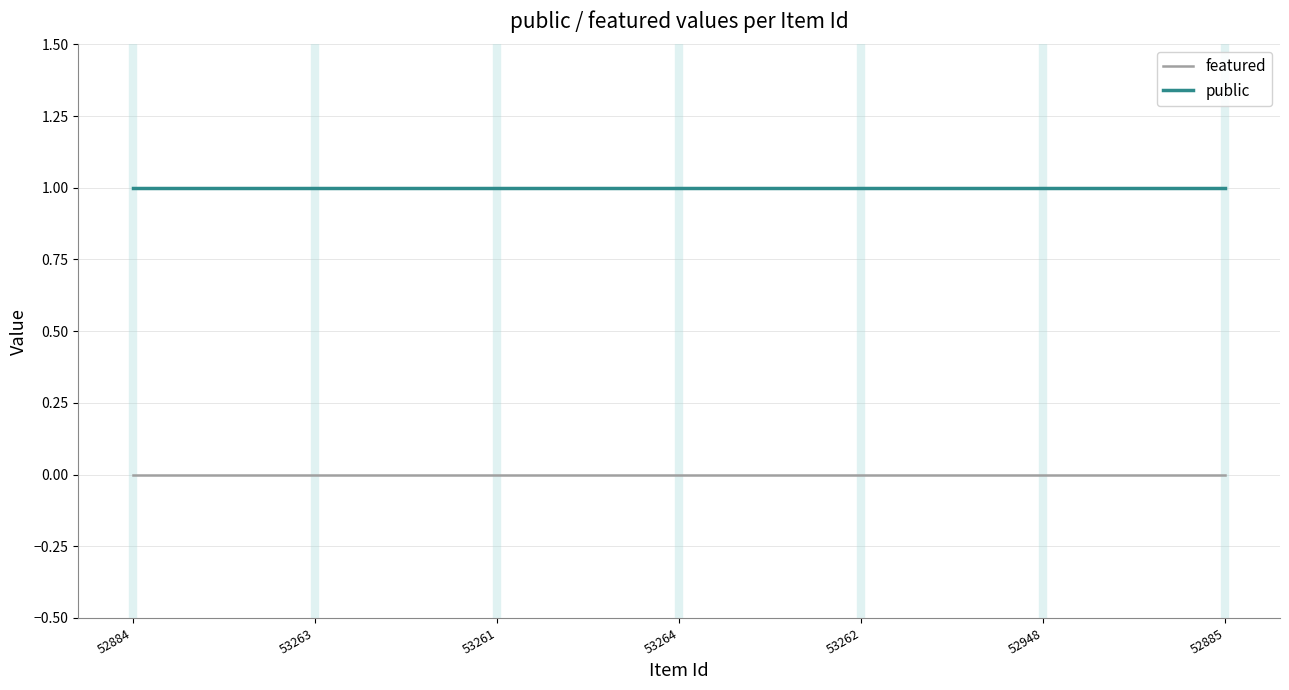

True or false: featured and public intersect in this chart.

False